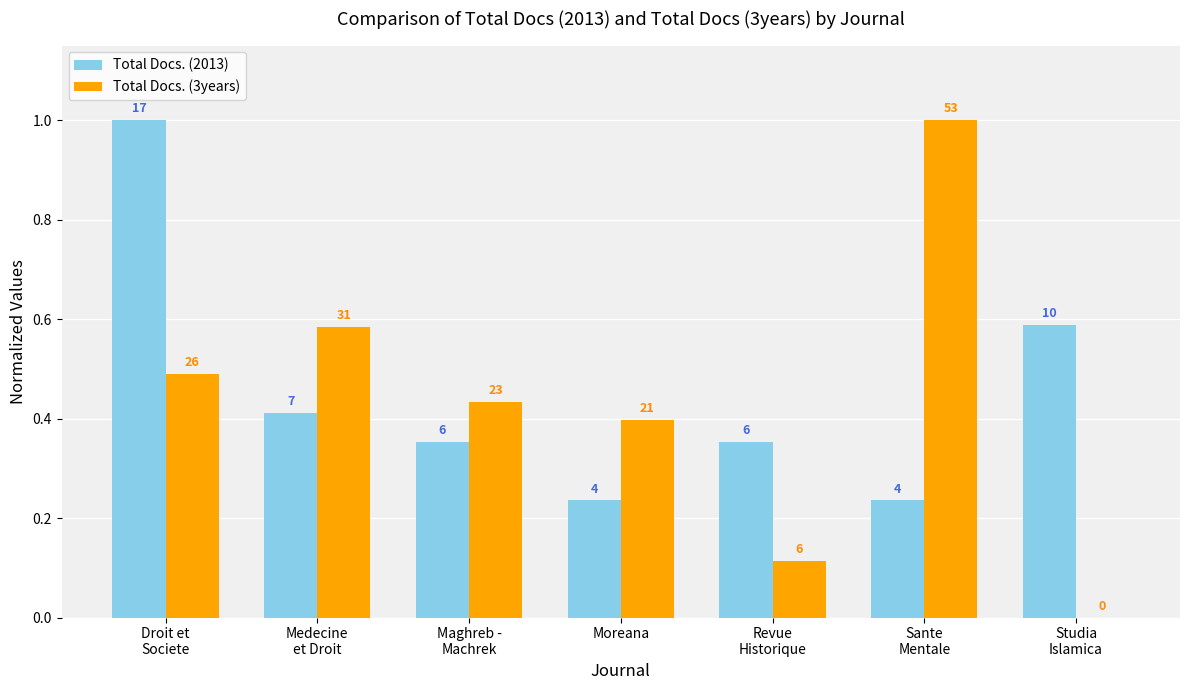

Does the chart contain stacked bars?

No